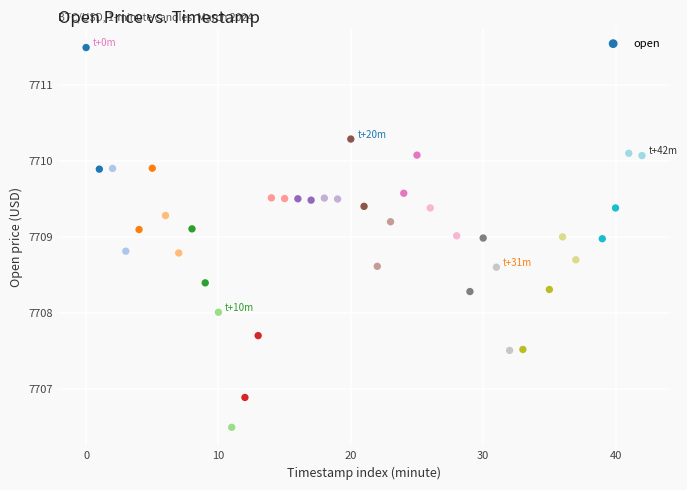

What is the range of Y values (max minus min)?

5.0